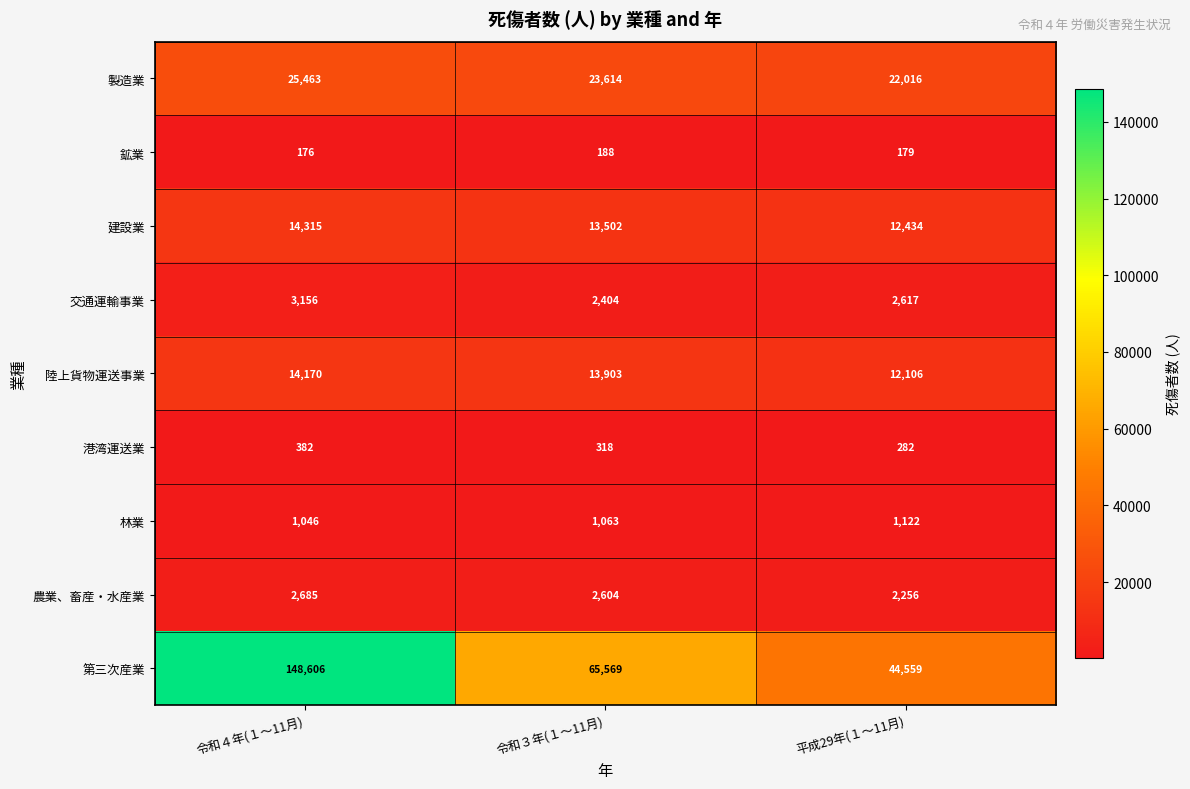

Where does the 交通運輸事業 series first go above 2617?

令和４年(１～11月)